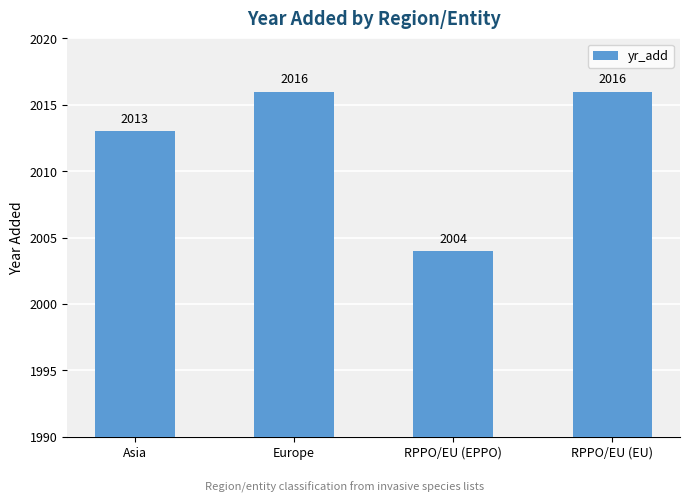

Which label corresponds to the smallest value in the chart?

RPPO/EU (EPPO)